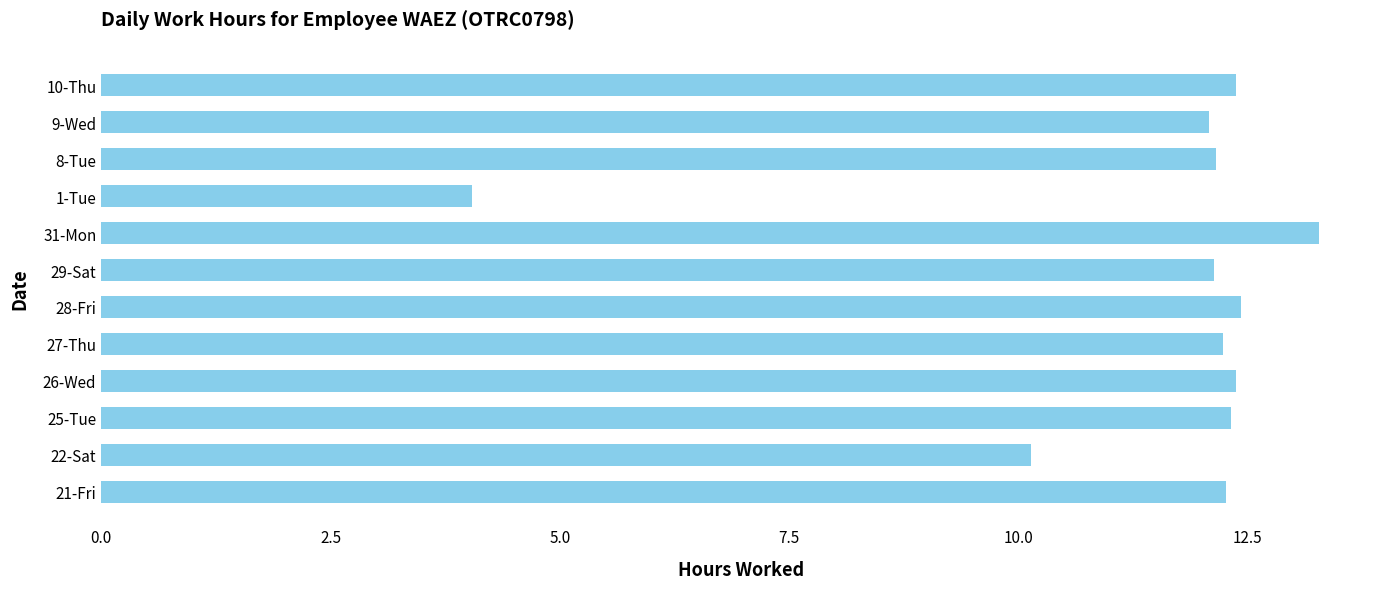

Is it true that the value at 22-Sat is 10.1?

True